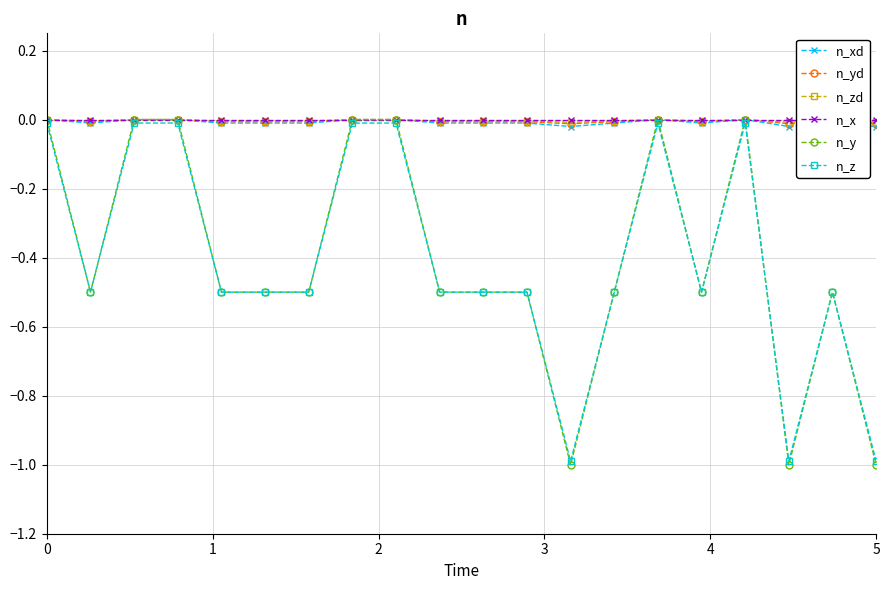

True or false: n_y has more than 1 points higher than both neighbors.

True